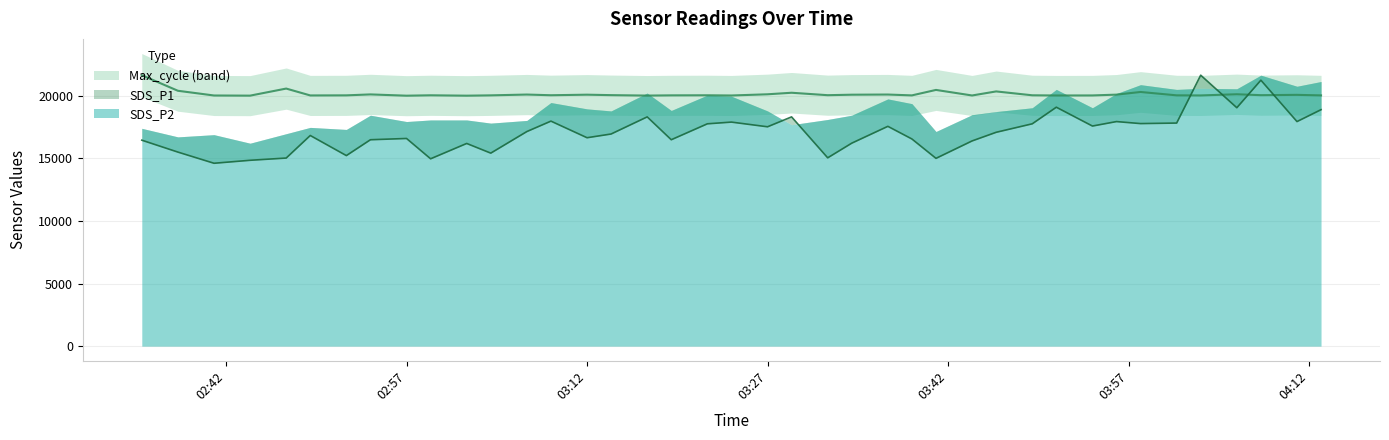

True or false: Max_cycle has more than 2 interior local peaks.

True